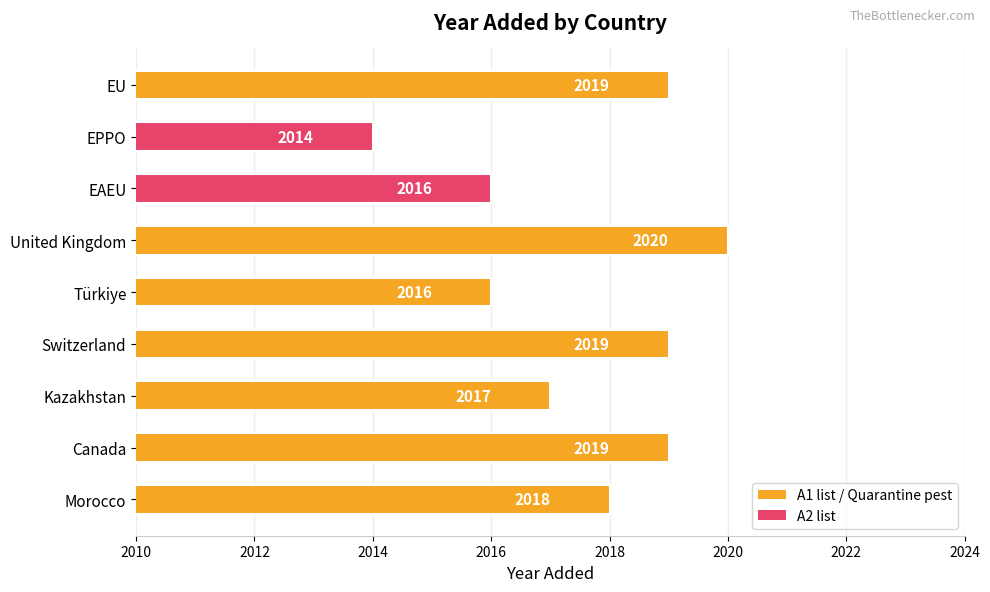

Which category has the lowest value across all series?

EPPO